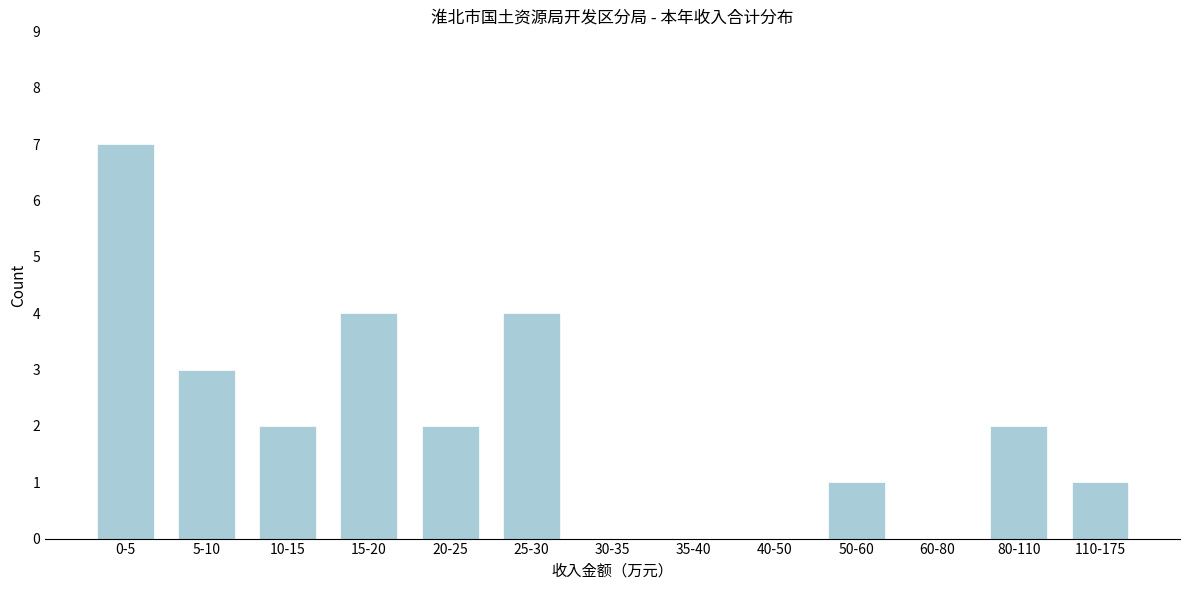

Reading left to right, what are all the values shown in this chart?

0-5=7	5-10=3	10-15=2	15-20=4	20-25=2	25-30=4	30-35=0	35-40=0	40-50=0	50-60=1	60-80=0	80-110=2	110-175=1